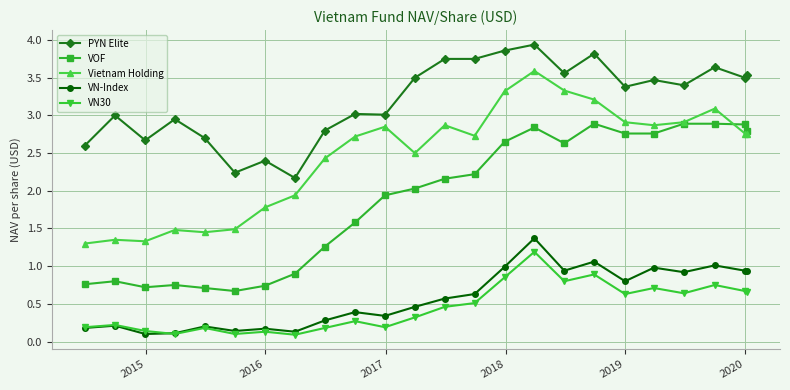

How many lines are shown in the chart?

5